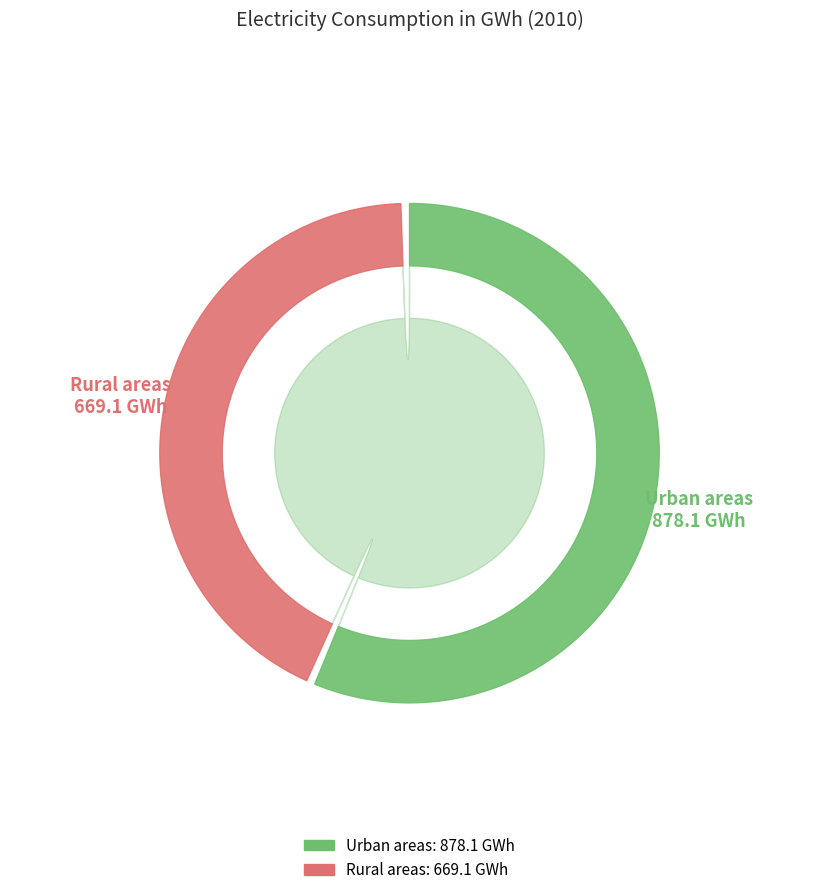

What is the majority slice?

Urban areas